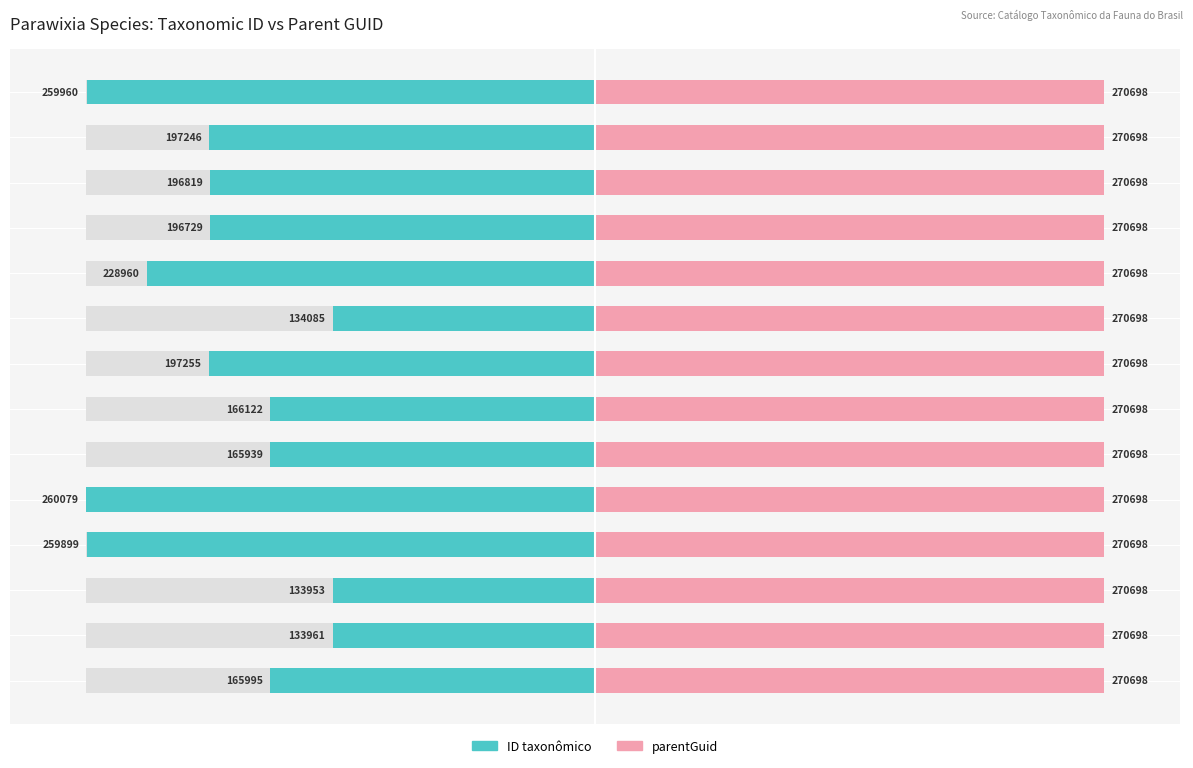

Reading left to right, extract all data points from this chart.

ID taxonômico: -63.8	-51.5	-51.5	-99.9	-100.0	-63.8	-63.9	-75.8	-51.6	-88.0	-75.6	-75.7	-75.8	-100.0
parentGuid: 0.6	0.6	0.6	0.6	0.6	0.6	0.6	0.6	0.6	0.6	0.6	0.6	0.6	0.6